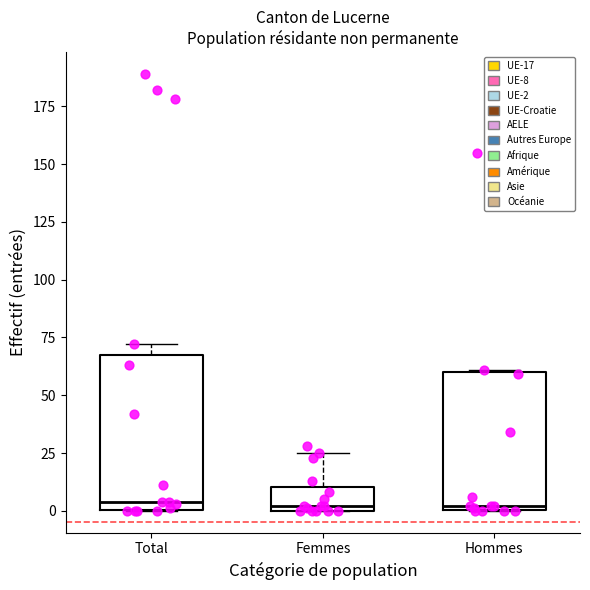

Where is the upper edge of the box for Hommes on the y-axis? The values are not printed on the chart, so give them approximately, as read against the axis.

60